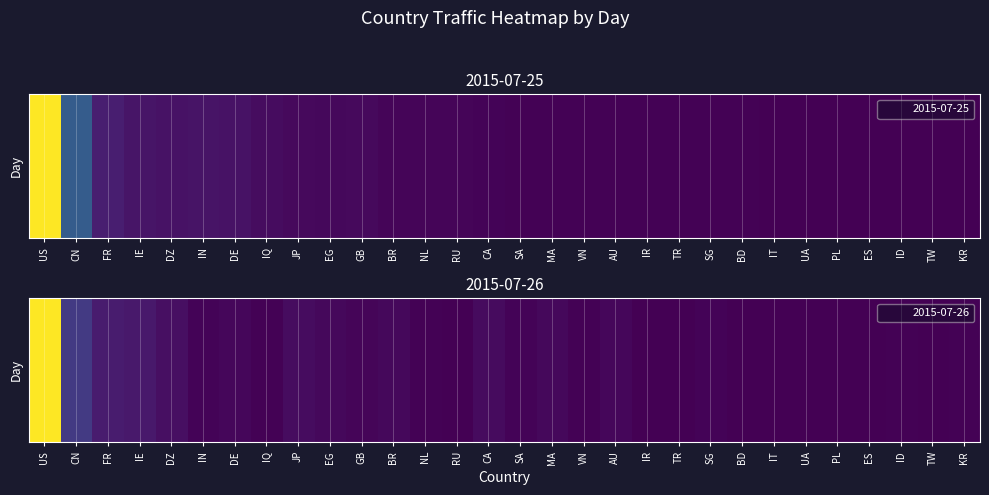

What is the average value?

484